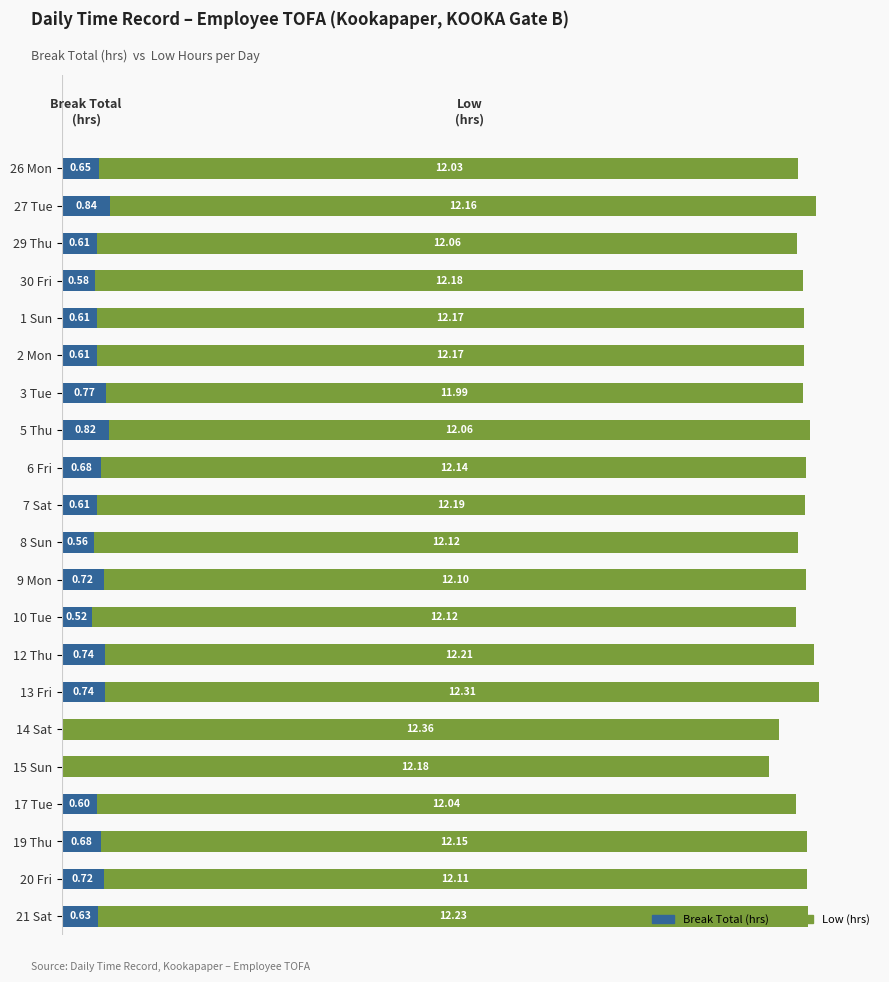

At which category is the sum across all series the highest?

13 Fri